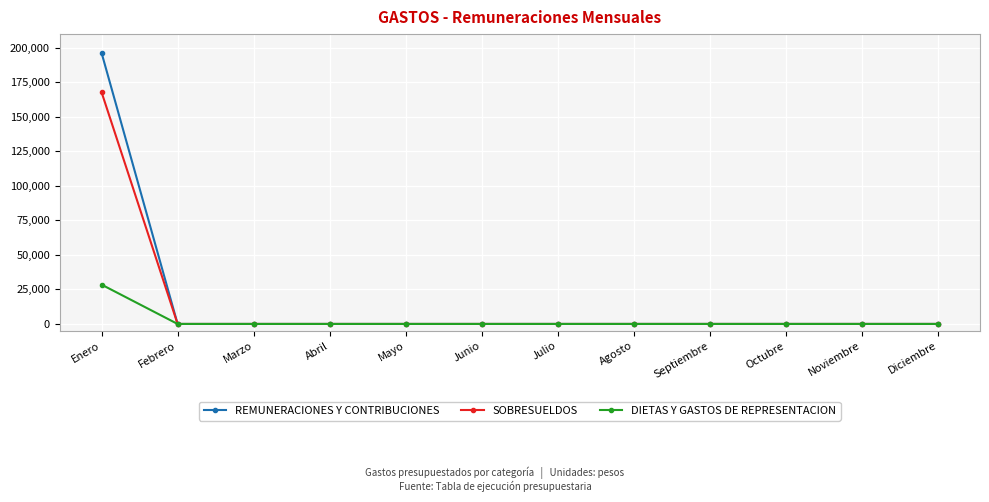

Which series has the widest spread of values?

REMUNERACIONES Y CONTRIBUCIONES